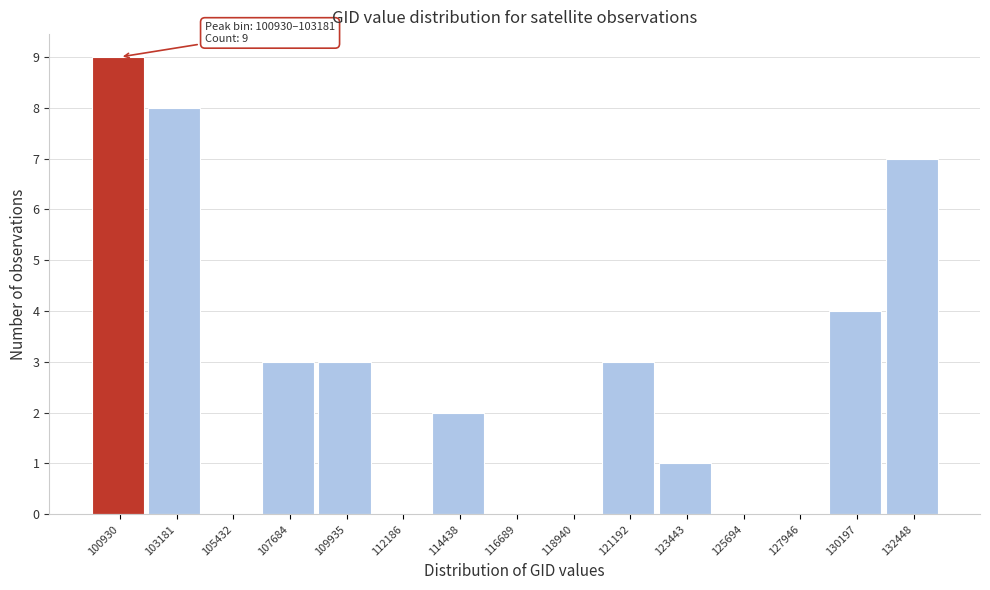

Reading left to right, transcribe all the data shown in this chart.

100930=9	103181=8	105432=0	107684=3	109935=3	112186=0	114438=2	116689=0	118940=0	121192=3	123443=1	125694=0	127946=0	130197=4	132448=7